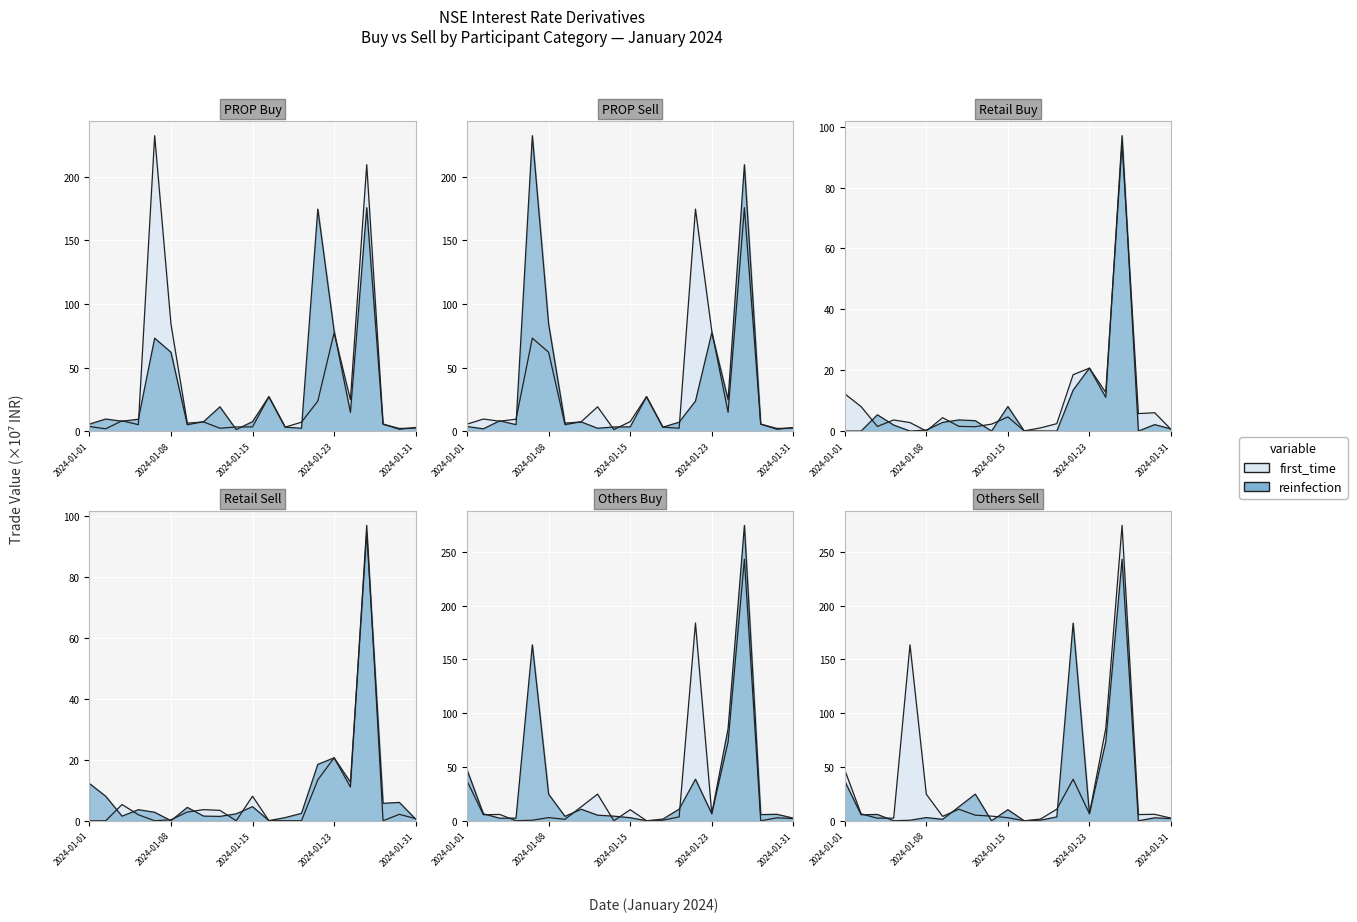

How many times do Others_Sell and Retail_Sell cross each other?

6